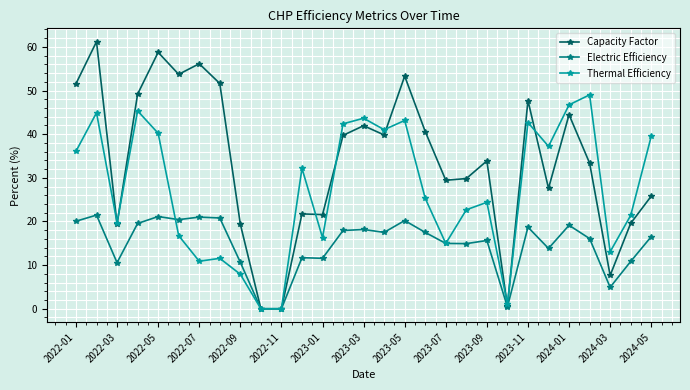

In Capacity Factor, how many points are higher than both neighbors (excluding endpoints)?

9